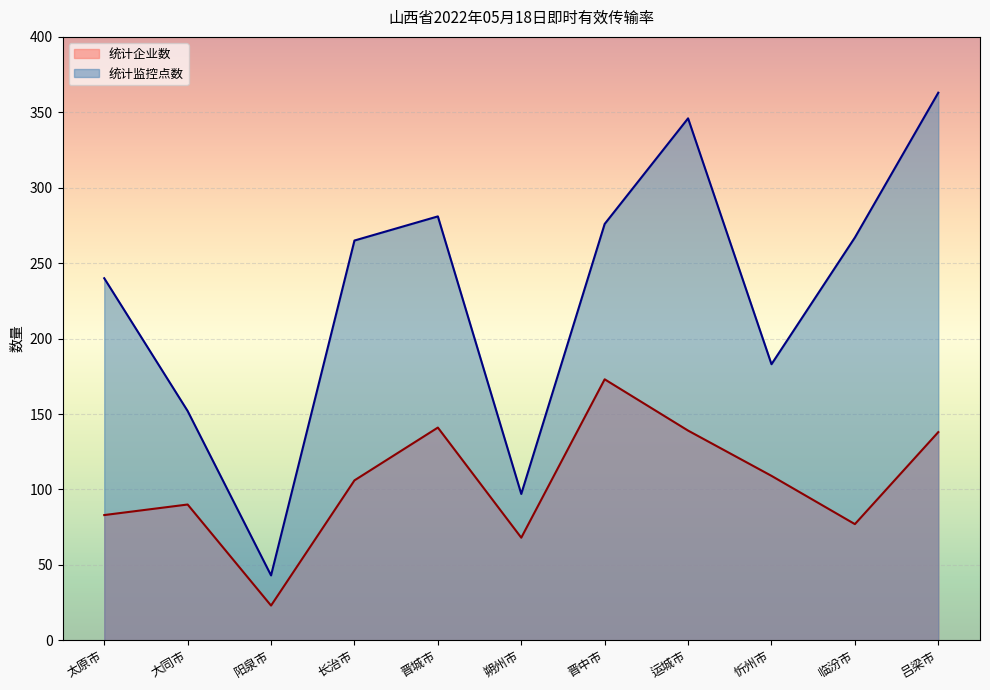

What is the difference between the highest and lowest values at 大同市?

62